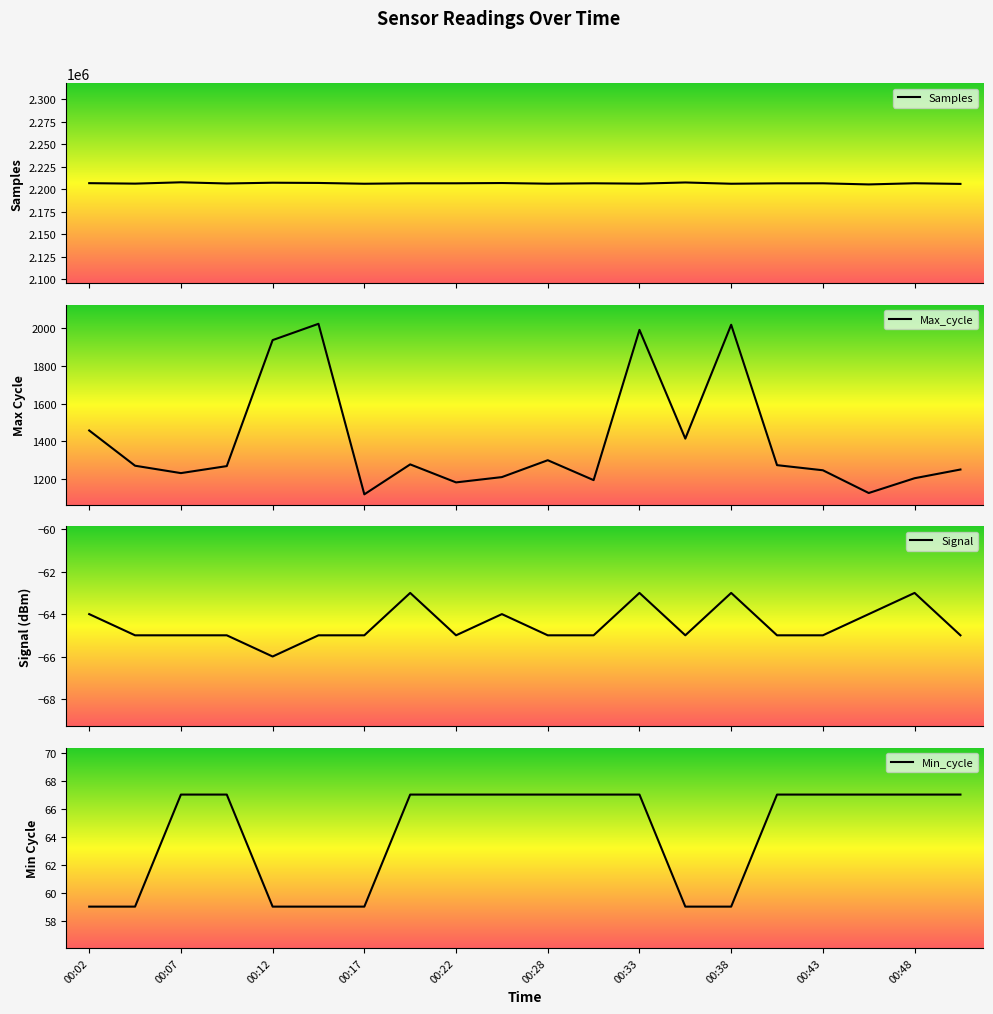

True or false: Samples has a value of 2207785 at 00:07.

True